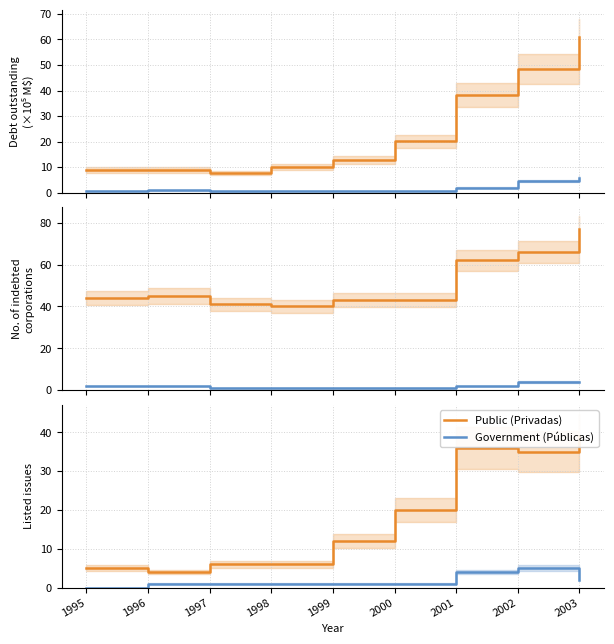

At which category does Public (Privadas) reach its first local peak?

2001